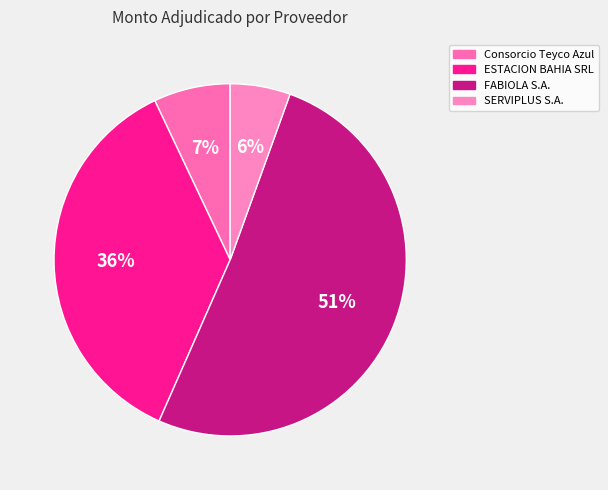

Does SERVIPLUS S.A. account for over 50% of the chart?

No